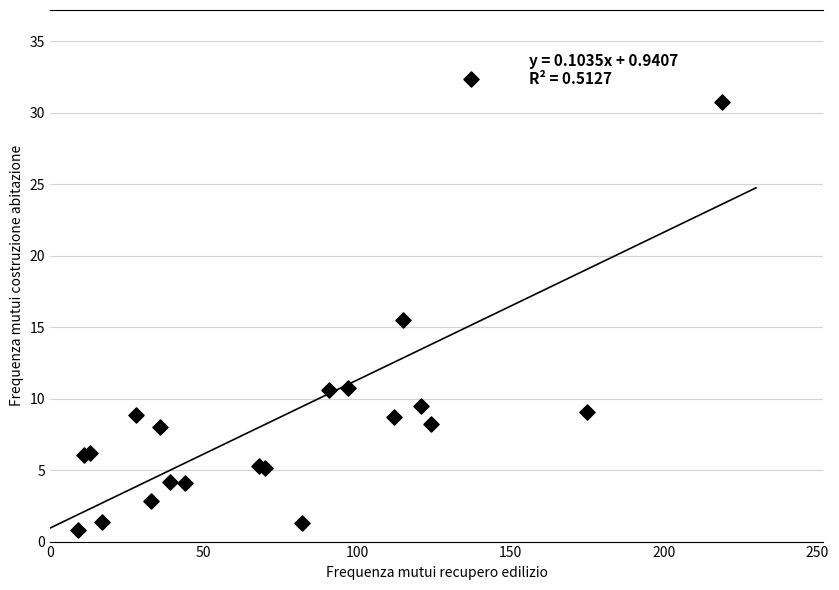

What Y value in the scatter plot is closest to 16?

15.5